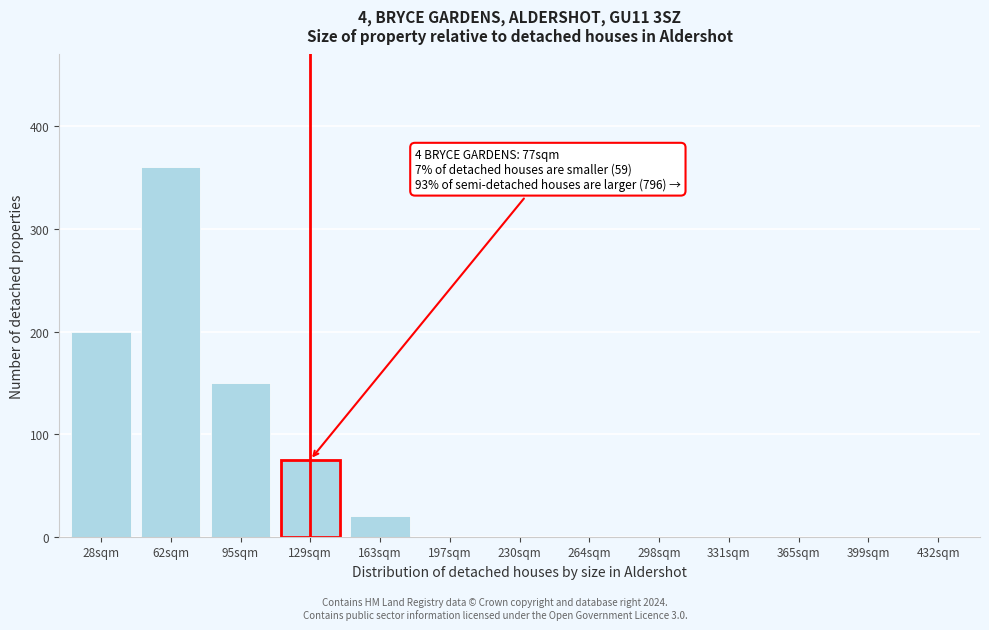

Reading left to right, what are all the values shown in this chart?

28sqm=200	62sqm=360	95sqm=150	129sqm=75	163sqm=20	197sqm=0	230sqm=0	264sqm=0	298sqm=0	331sqm=0	365sqm=0	399sqm=0	432sqm=0